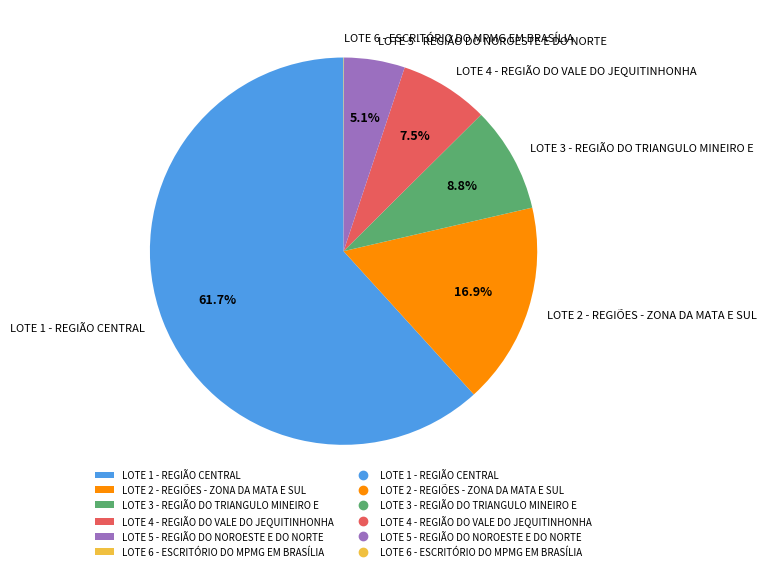

What percentage is the LOTE 5 - REGIÃO DO NOROESTE E DO NORTE slice, to the nearest percent?

5%